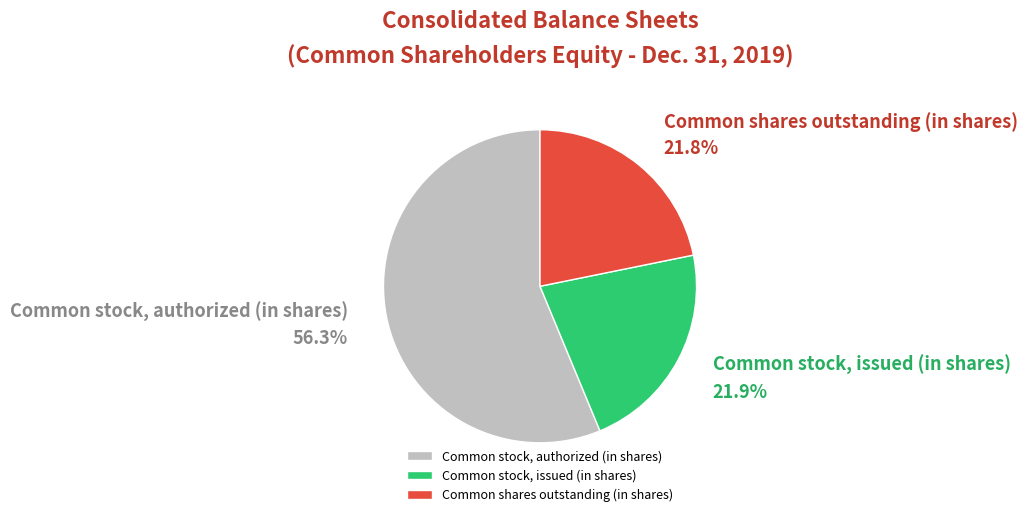

Rank the categories by value from highest to lowest.

Common stock, authorized (in shares), Common stock, issued (in shares), Common shares outstanding (in shares)